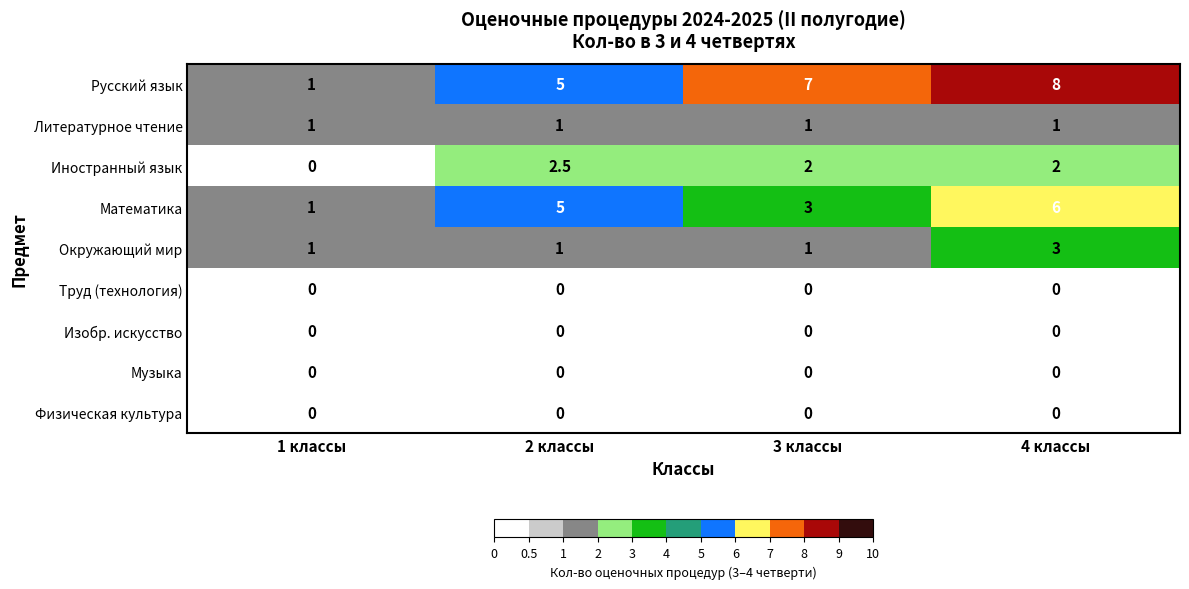

The value of Окружающий мир at 4 классы is 3.0. True or false?

True